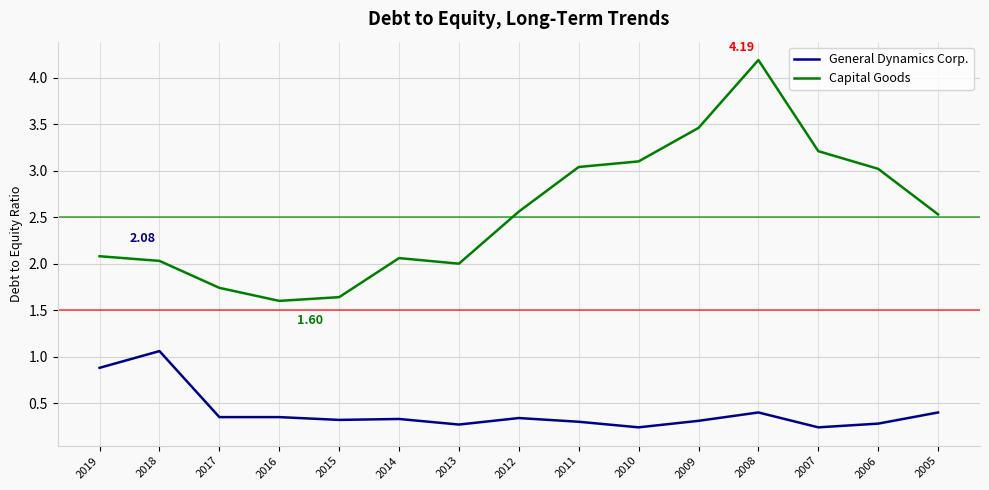

Which category has the highest value in the Capital Goods series?

2008